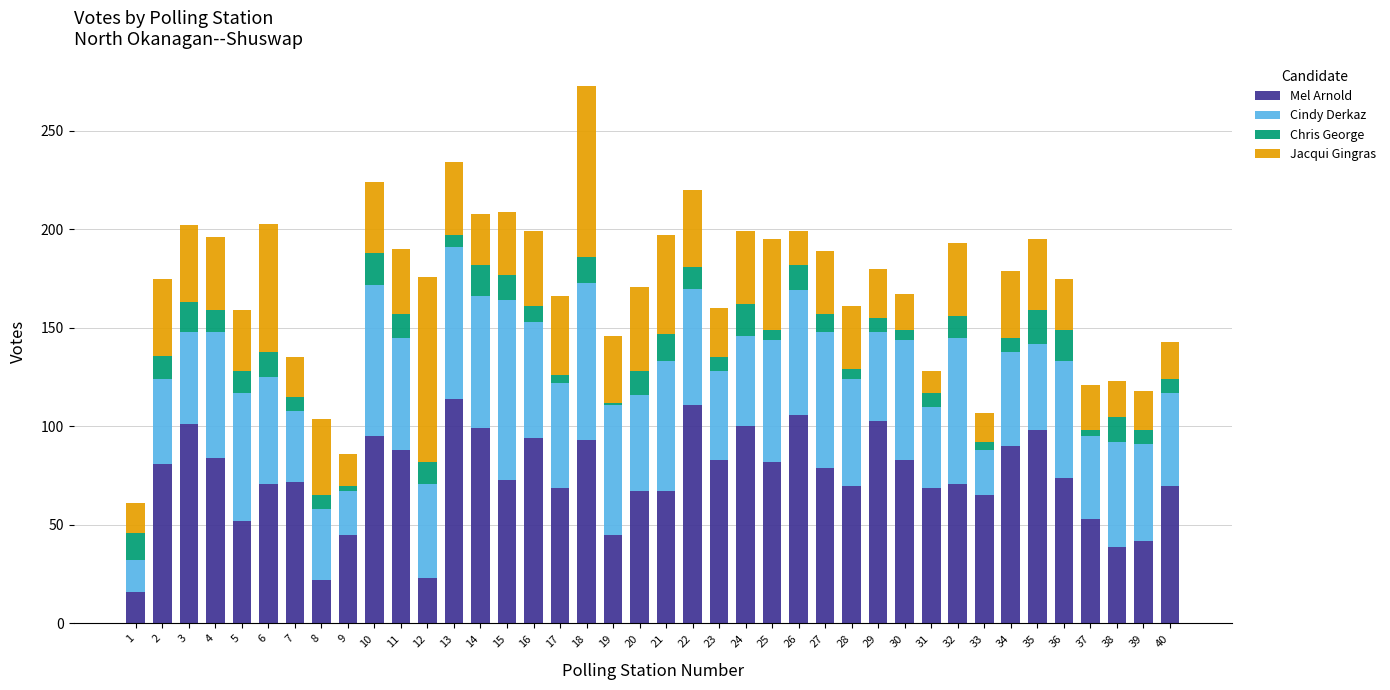

Does the chart contain stacked bars?

Yes